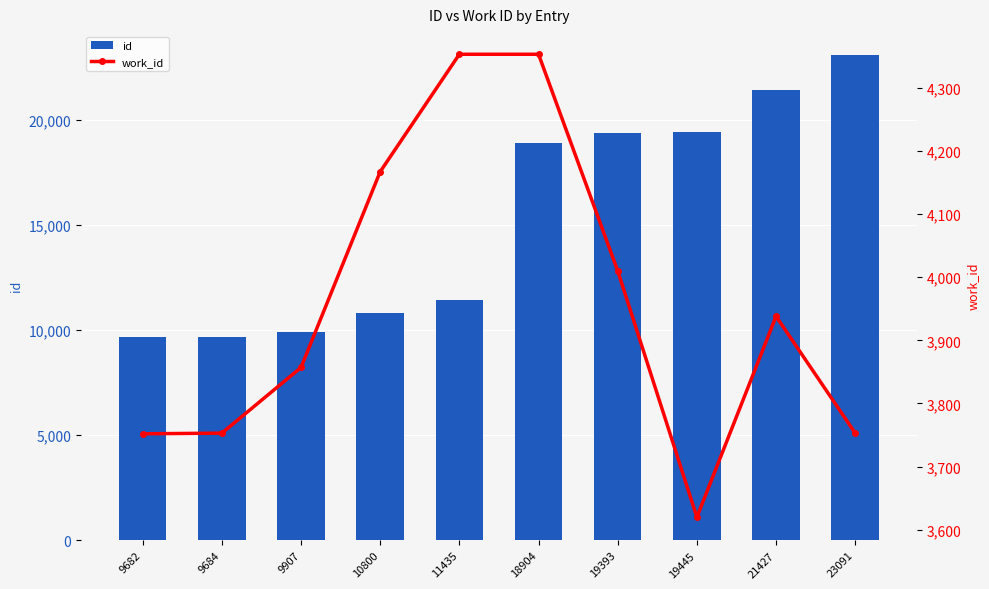

Rank the series at 21427 from lowest to highest value.

work_id, id